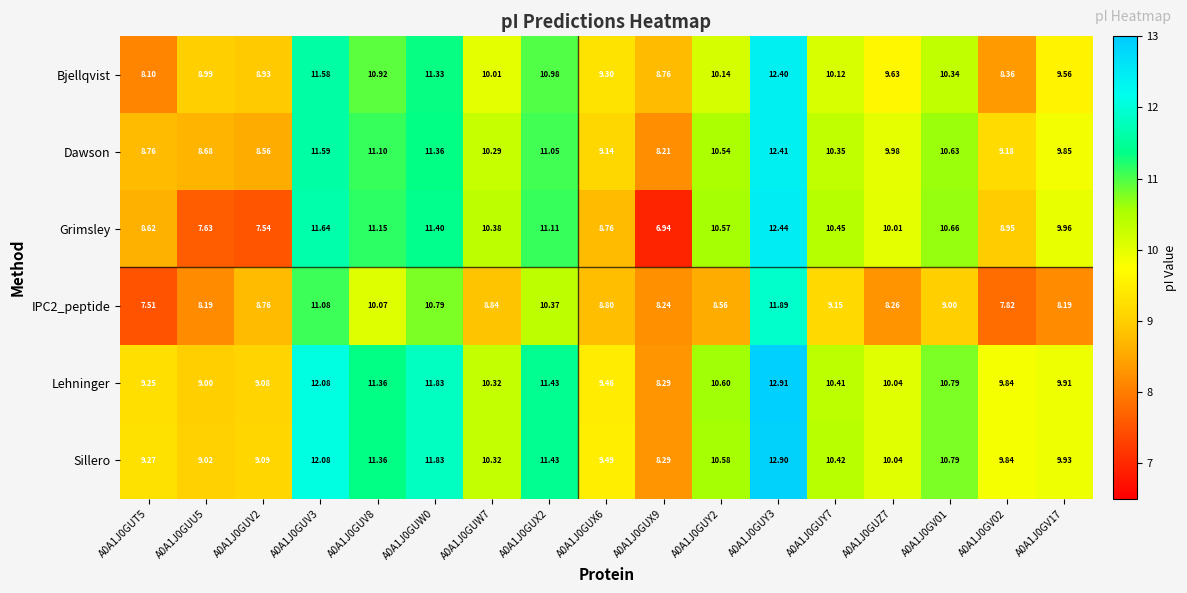

Between A0A1J0GUV2 and A0A1J0GUV3, which series saw the biggest shift?

Grimsley